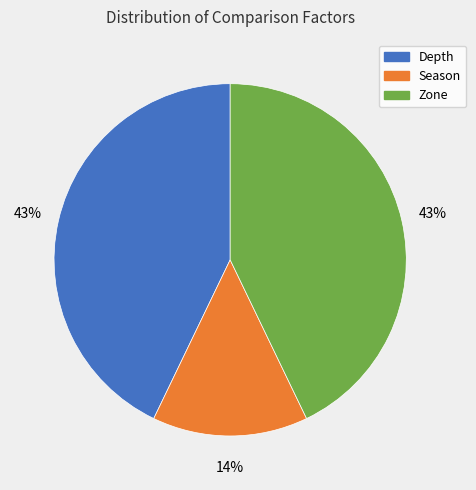

Which has a higher value, Season or Depth?

Depth